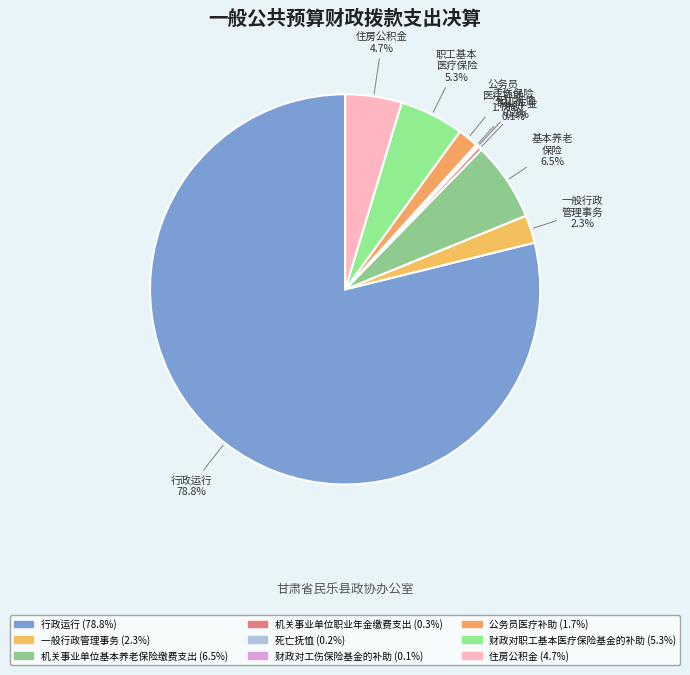

To the nearest percent, what percentage of the pie is 一般行政管理事务?

2%